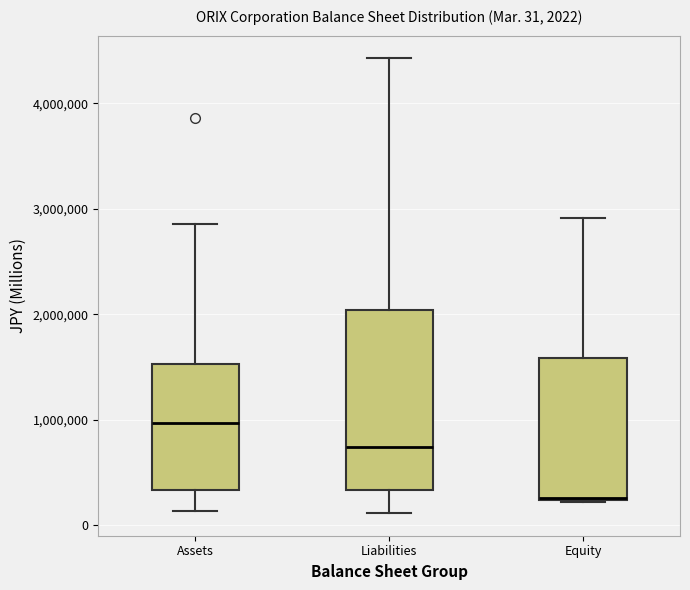

Comparing the boxes themselves (not the whiskers), which one is the tallest?

Liabilities